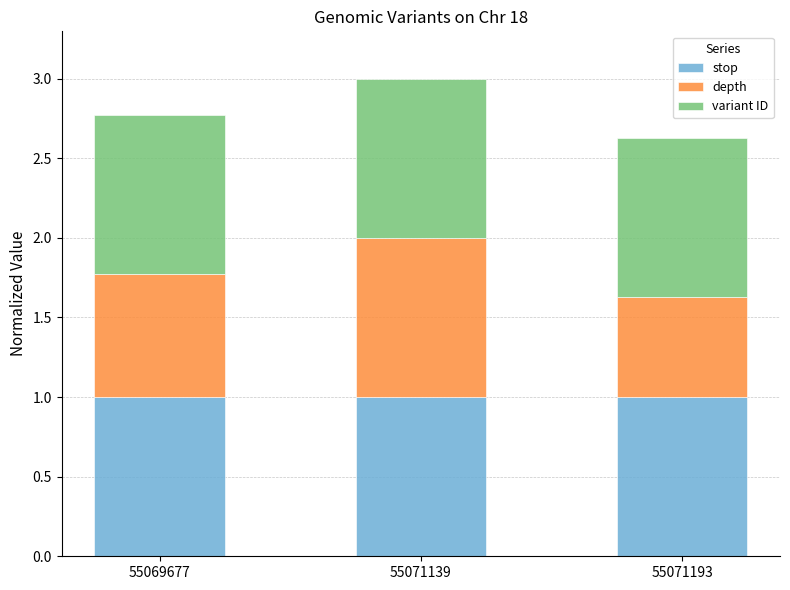

What is the sum of the stop values at 55071139 and 55071193?

2.0